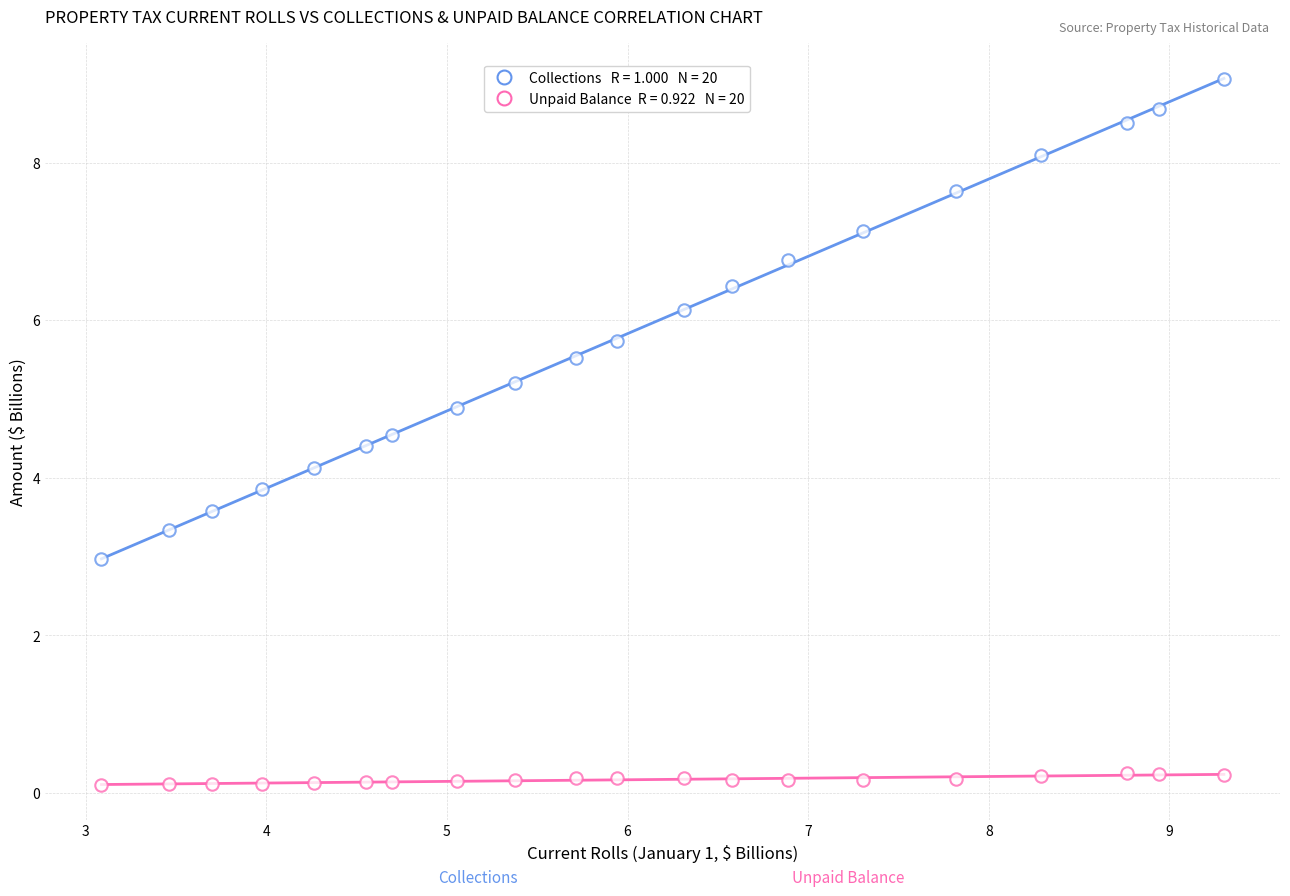

How many data points are displayed?

40